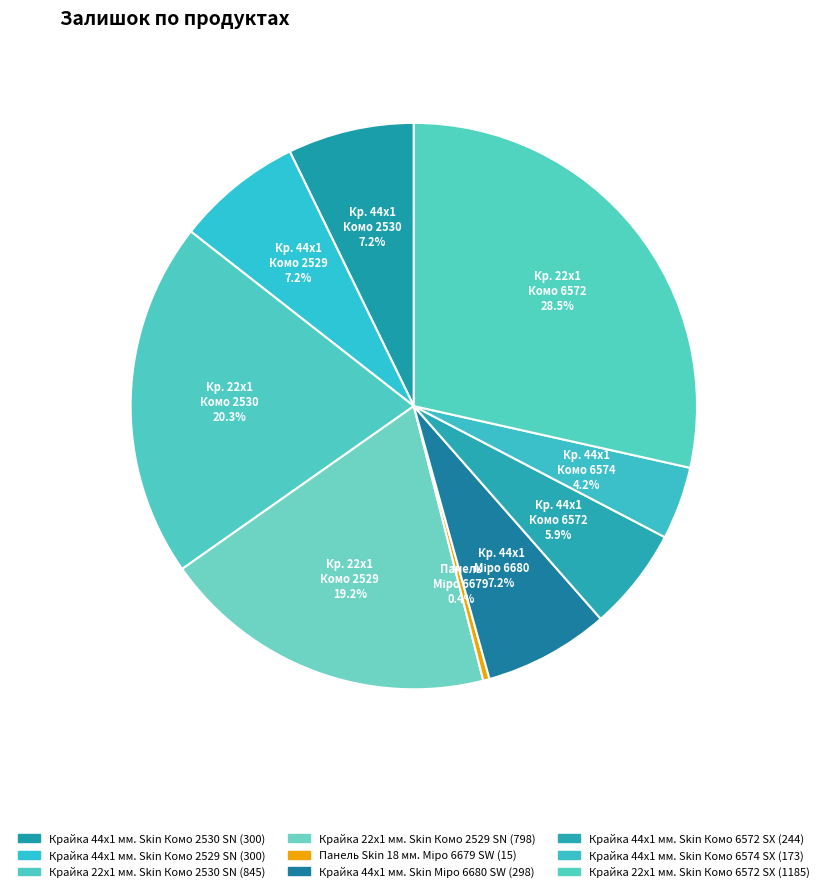

Which slice is the smallest?

Панель Skin 18 мм. Міро 6679 SW